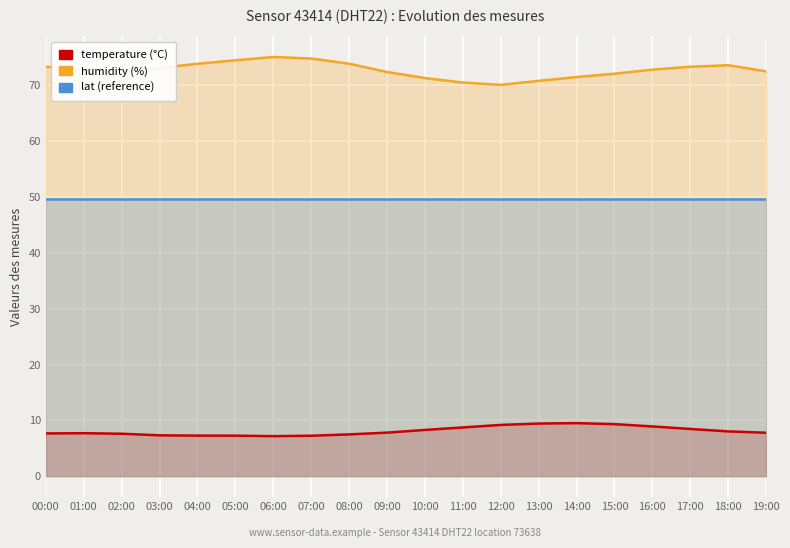

At how many categories does at least one series exceed 55?

20